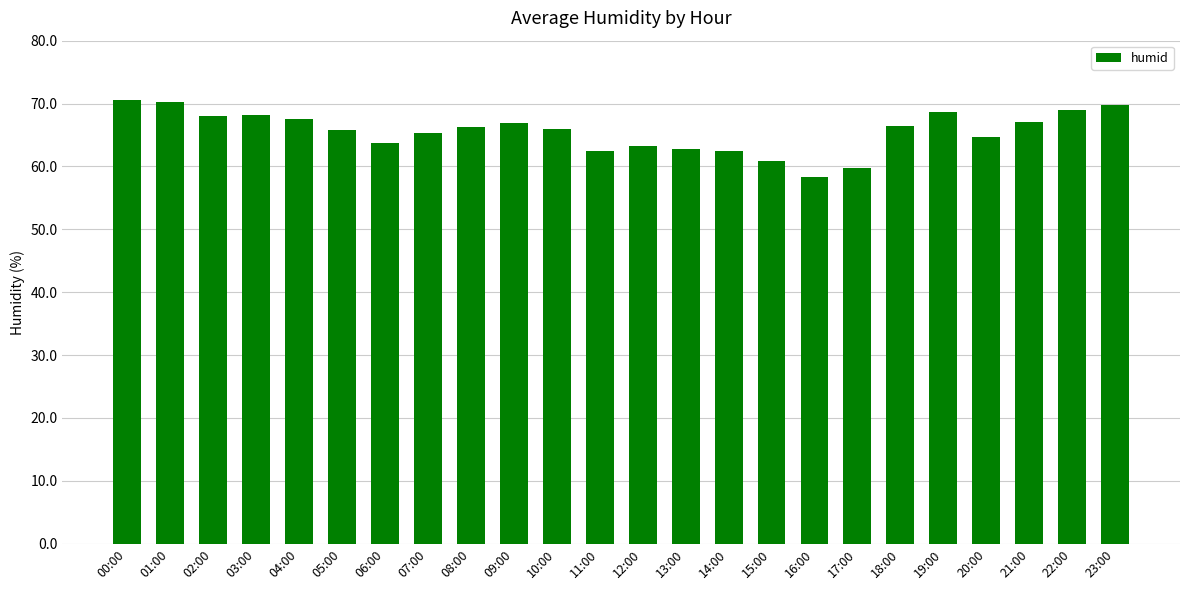

The value at 01:00 is 70.3. True or false?

True